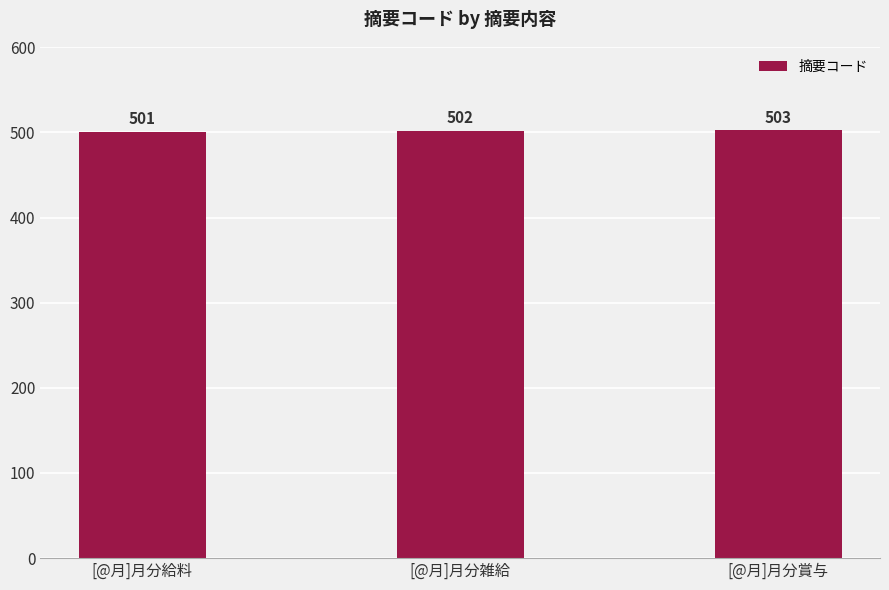

Are the bars horizontal?

No